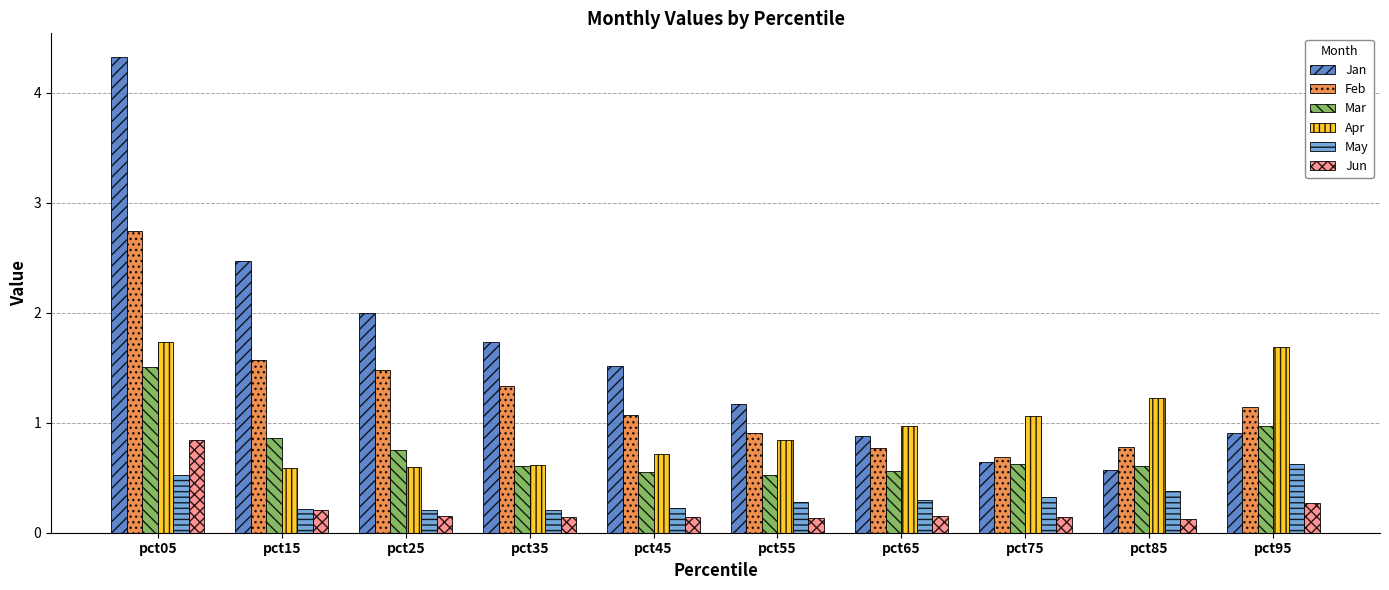

True or false: May has a value of 0.4 at pct85.

True